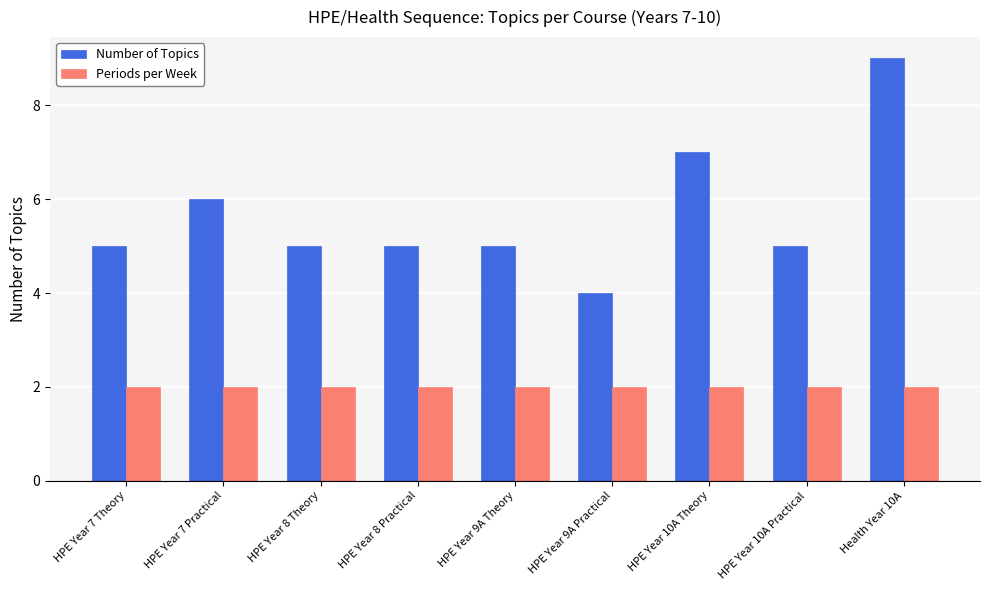

List the series in order of their overall mean, lowest first.

Periods per Week, Number of Topics